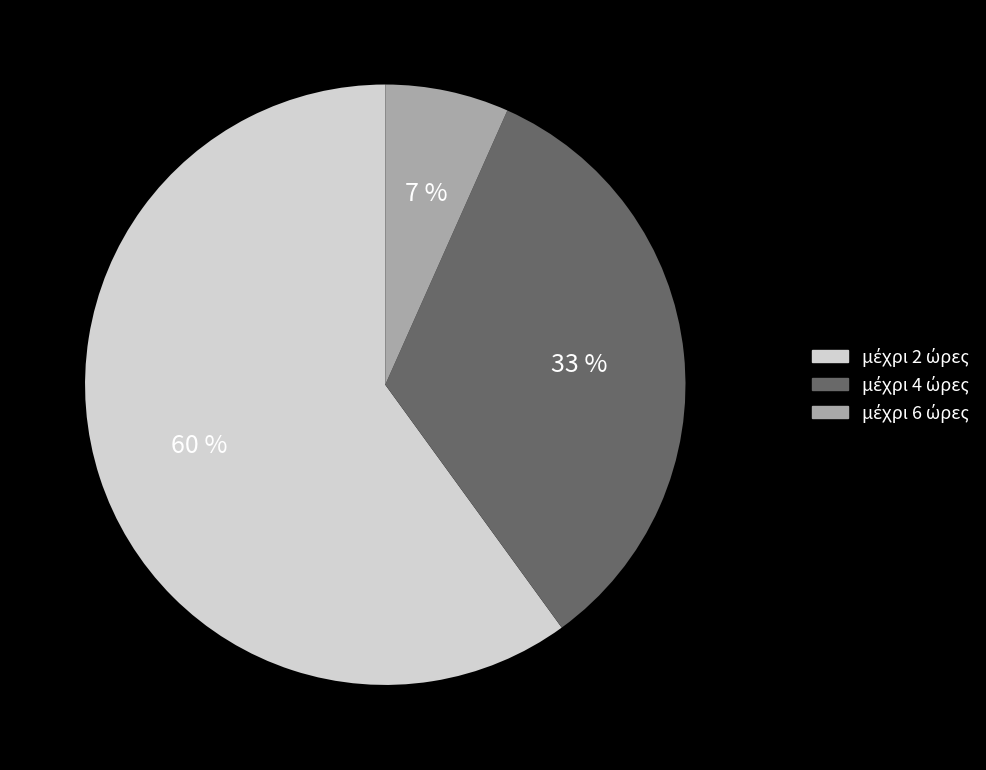

How many slices are in this pie chart?

3